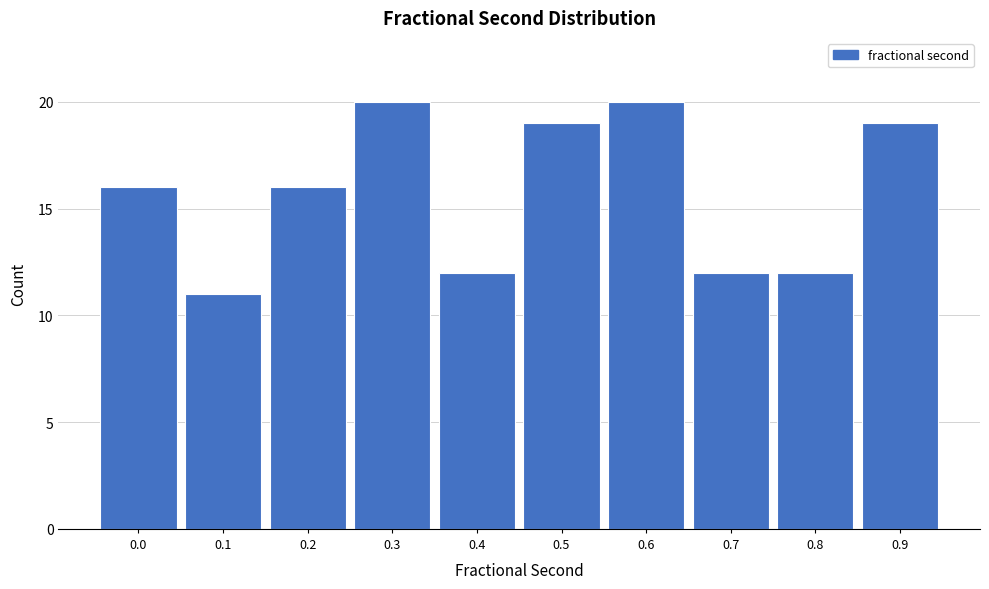

Reading left to right, transcribe all the data shown in this chart.

16	11	16	20	12	19	20	12	12	19